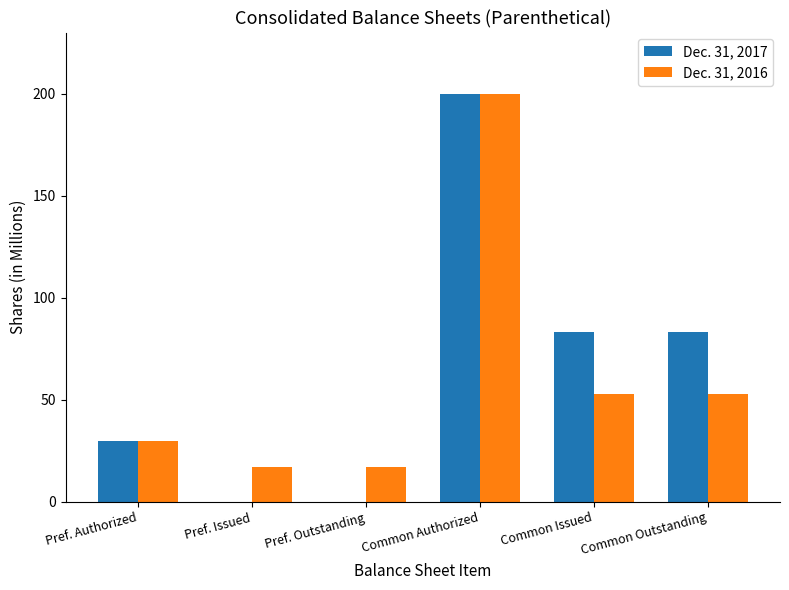

Reading left to right, list all the values displayed in this chart.

Dec. 31, 2017: Pref. Authorized=30.0	Pref. Issued=0.0	Pref. Outstanding=0.0	Common Authorized=200.0	Common Issued=83.0	Common Outstanding=83.0
Dec. 31, 2016: Pref. Authorized=30.0	Pref. Issued=17.0	Pref. Outstanding=17.0	Common Authorized=200.0	Common Issued=52.6	Common Outstanding=52.6